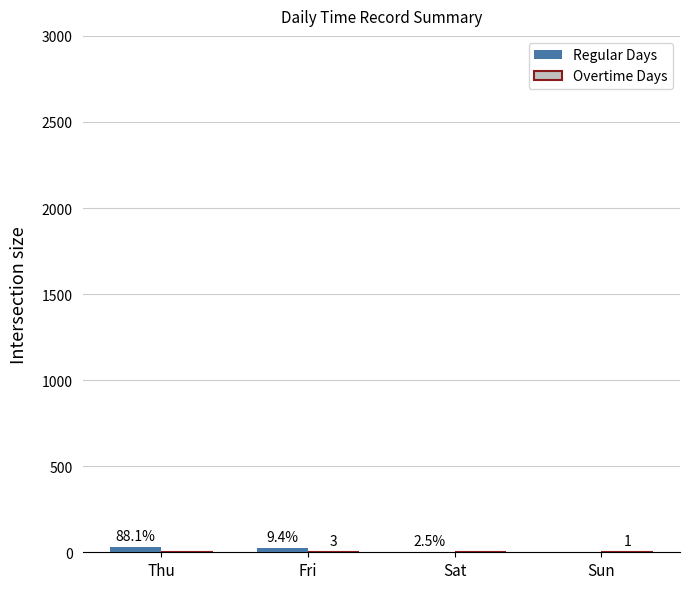

Are the bars horizontal?

No